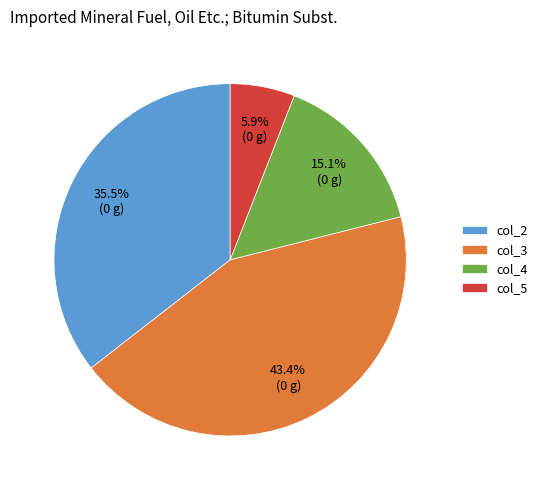

Approximately how many times larger is the value at col_5 compared to col_3?

0.1